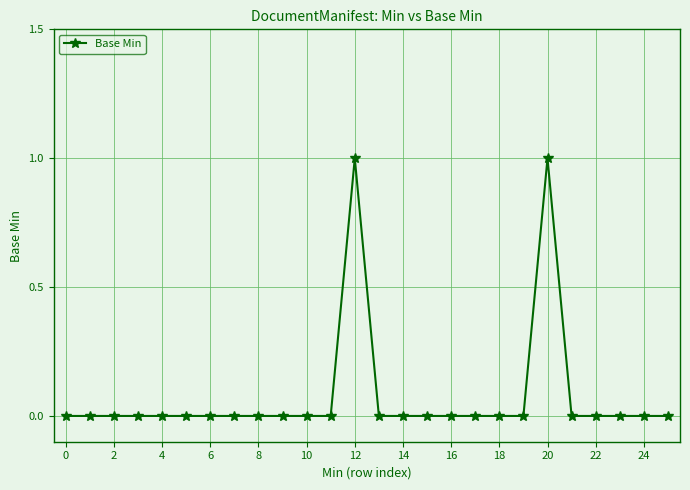

True or false: the data has more than 0 interior local peaks.

True